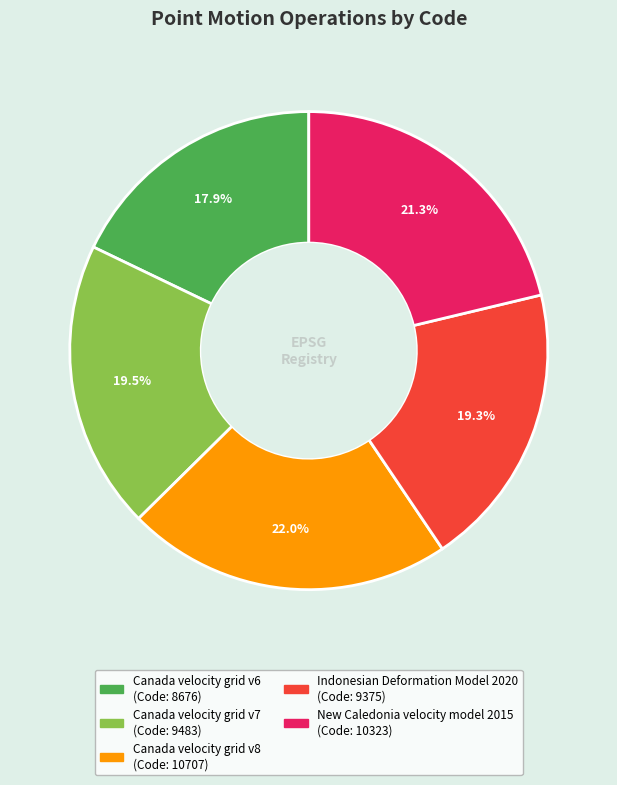

Is there any slice that represents more than half of the pie?

No